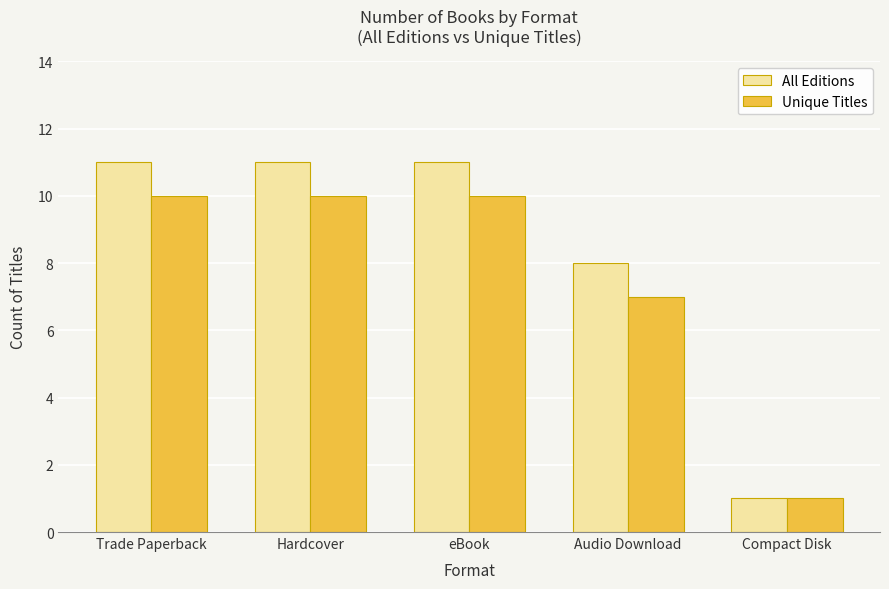

What is the sum of all All Editions values?

42